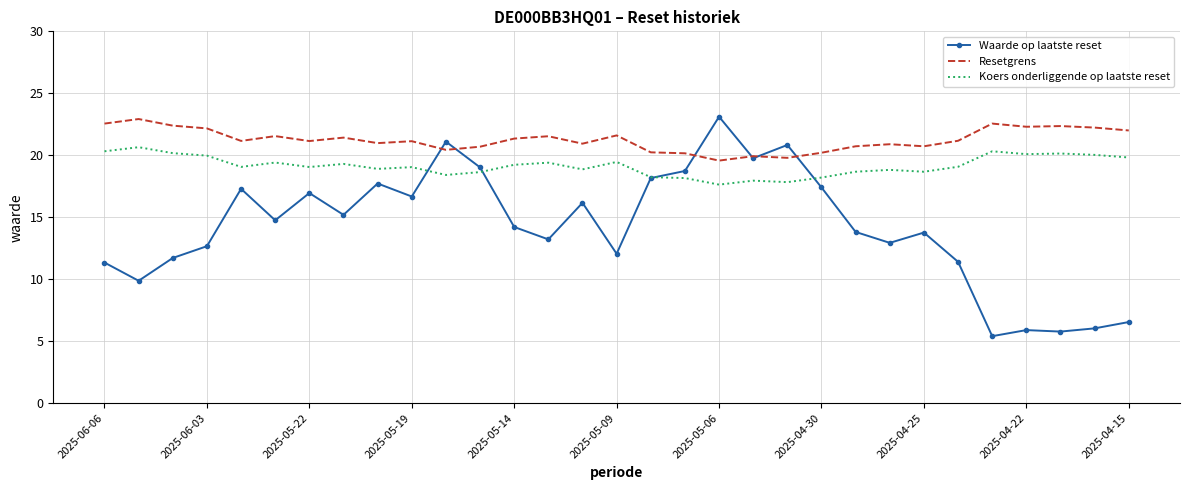

Rank the series by their average value, from lowest to highest.

Waarde op laatste reset, Koers onderliggende op laatste reset, Resetgrens